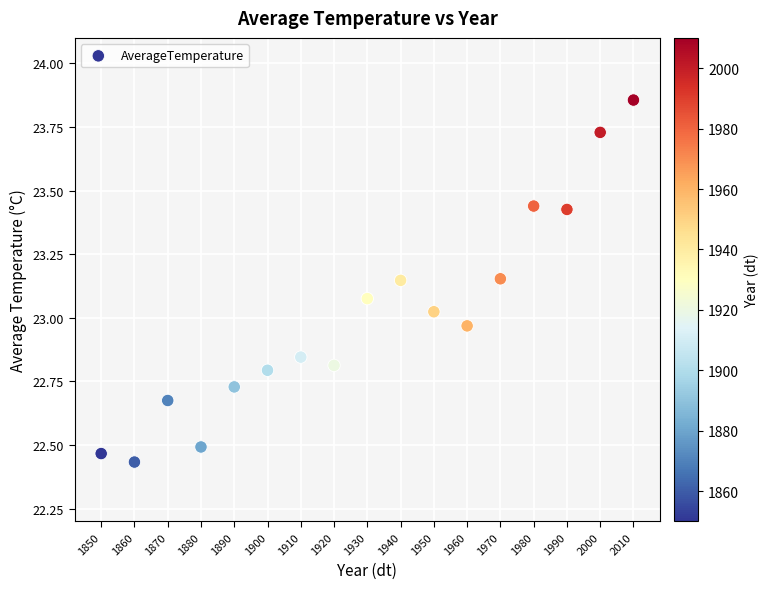

What is the range of Y values (max minus min)?

1.4